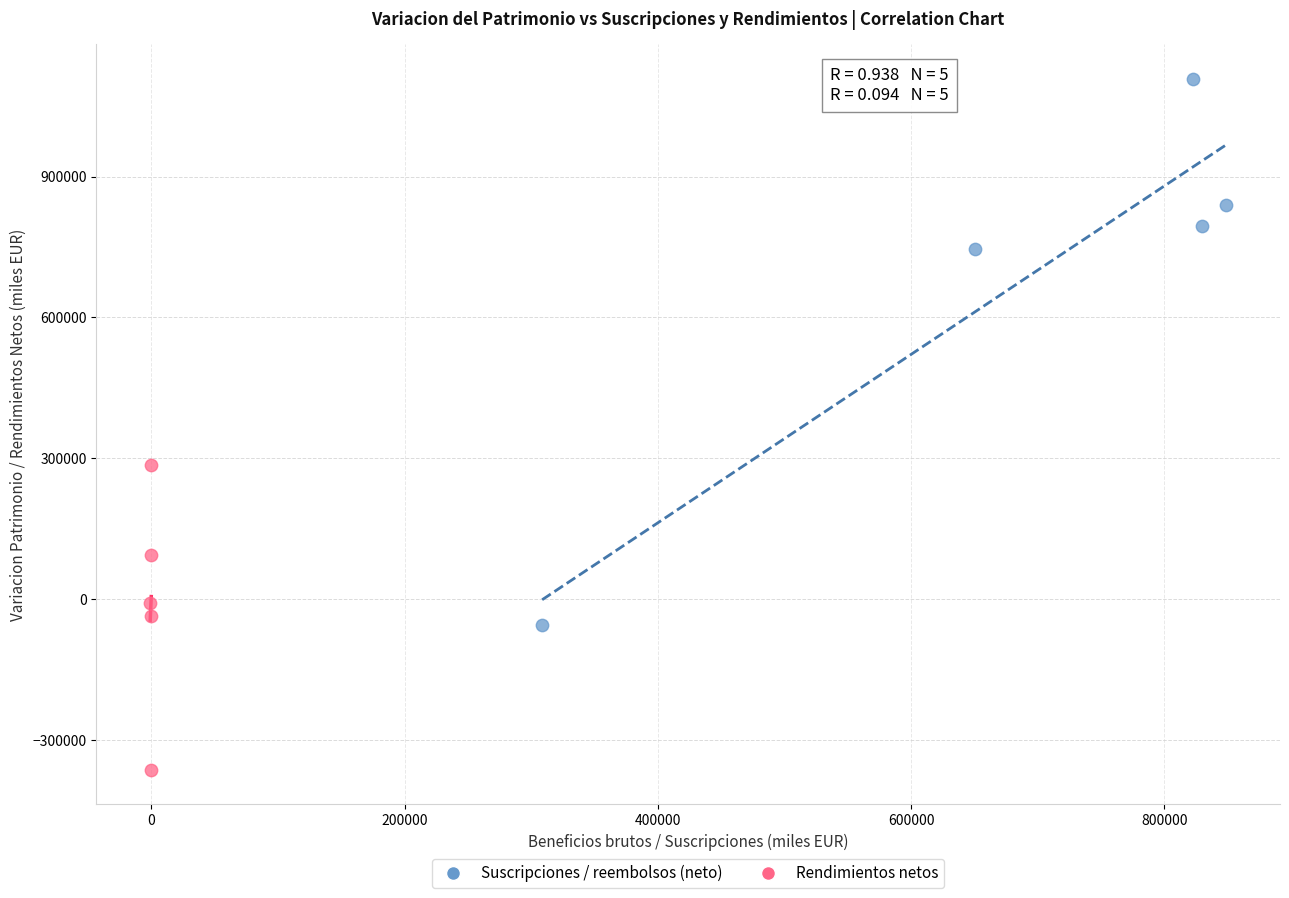

Which series reaches the maximum Y coordinate?

Suscripciones / reembolsos (neto)